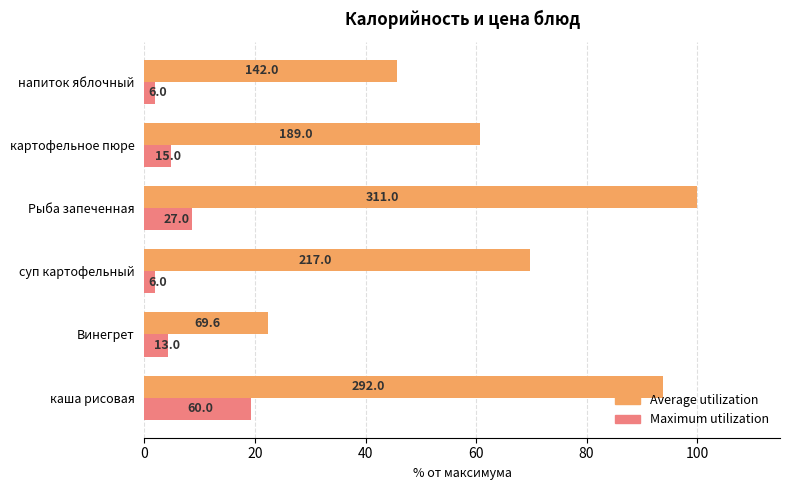

What are all the series names shown in the legend?

Average utilization, Maximum utilization